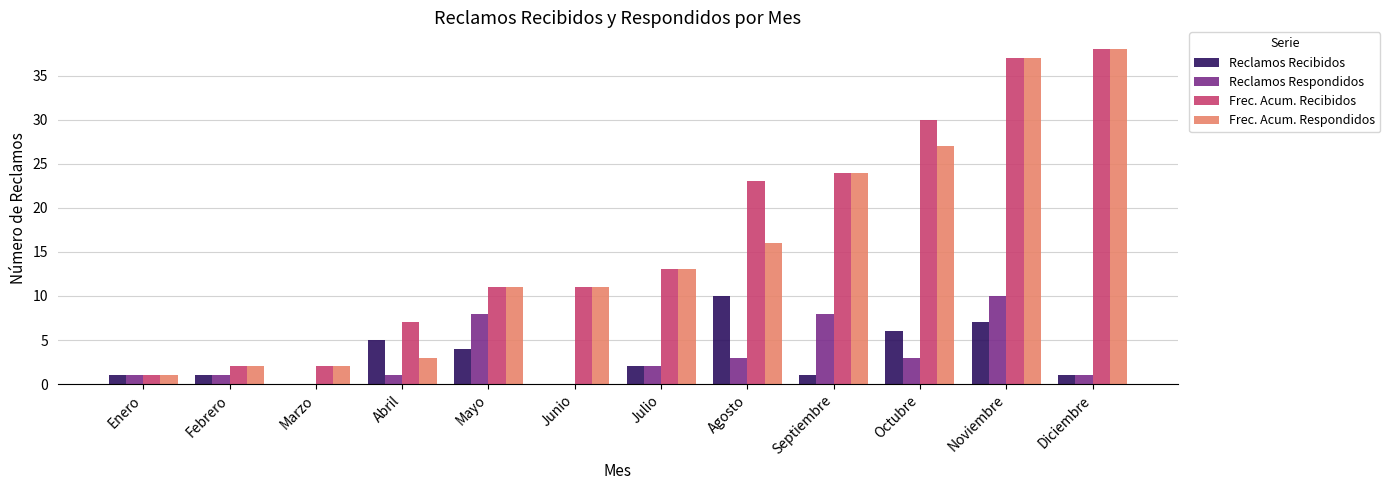

At which label does Reclamos Recibidos reach its peak?

Agosto